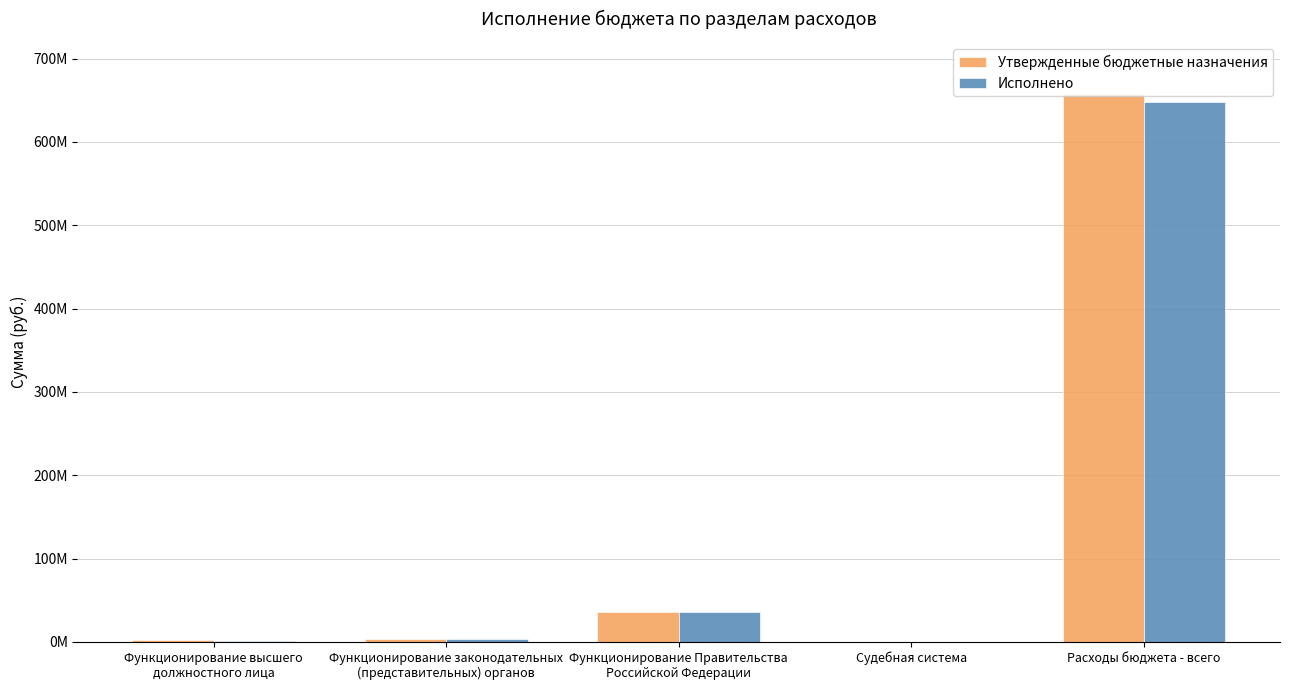

What is the label of the 3rd bar from the right?

Функционирование Правительства
Российской Федерации